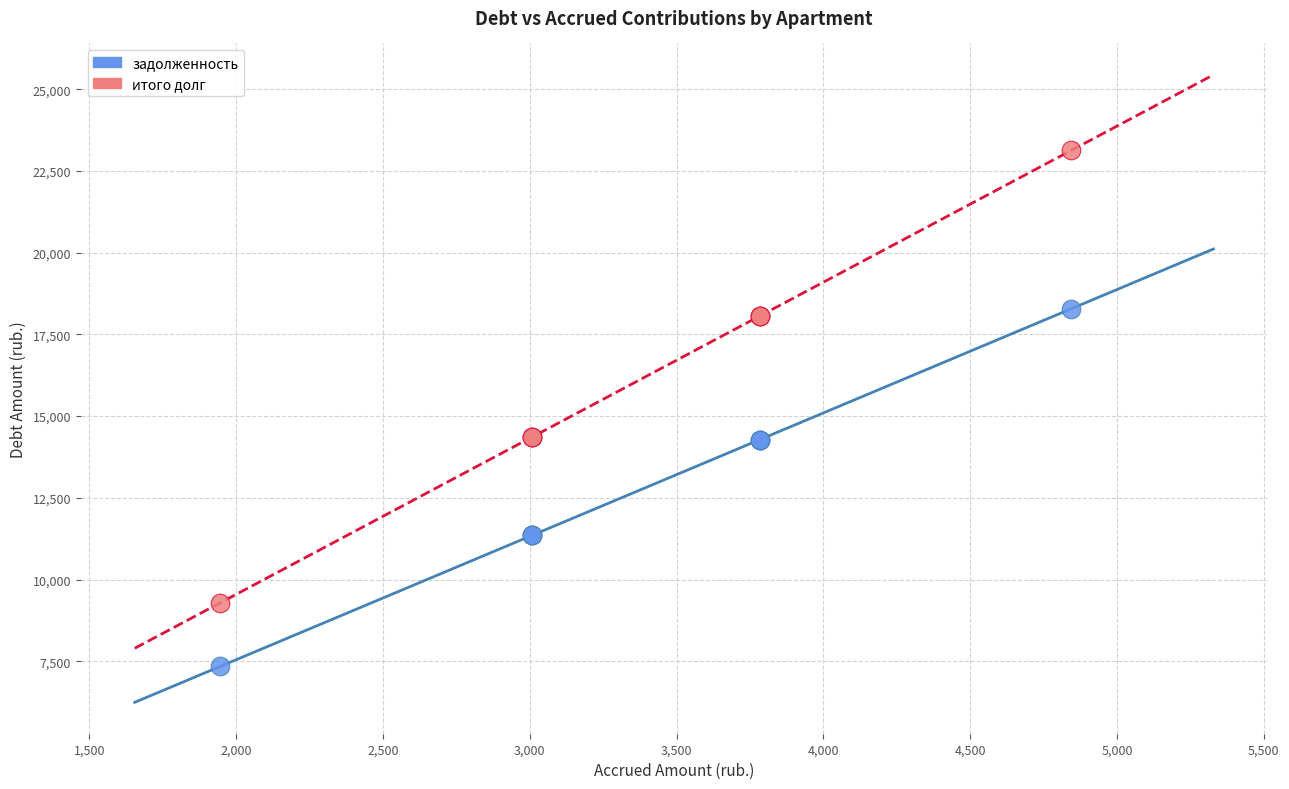

What is the X range (max minus min) for the scatter plot?

2898.5